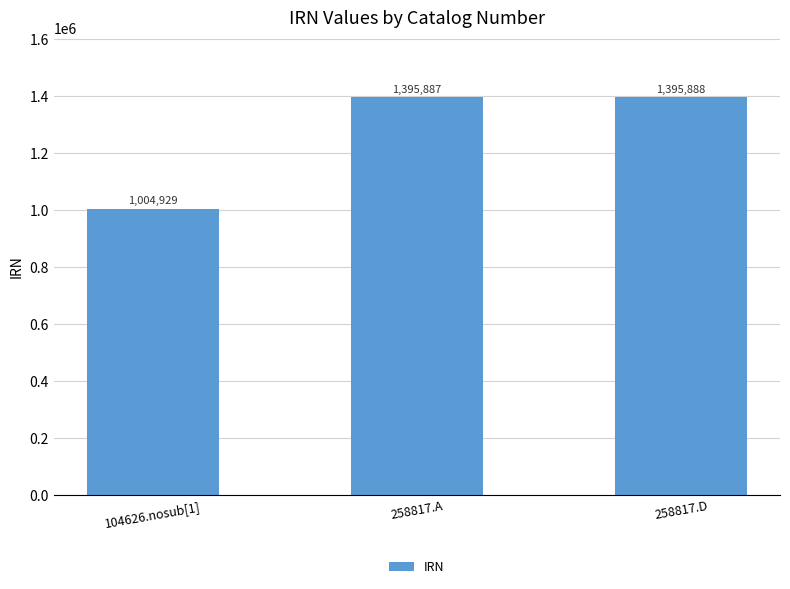

Rank the categories by value from highest to lowest.

258817.D, 258817.A, 104626.nosub[1]